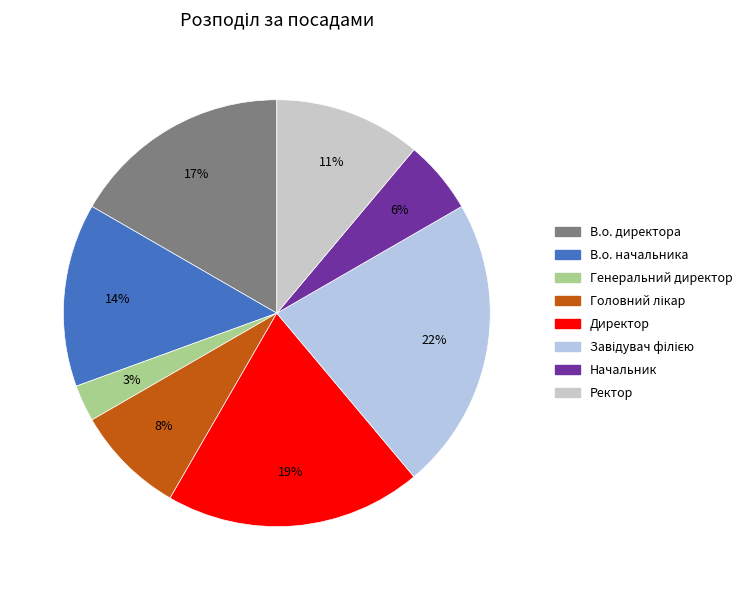

Is the sum of Генеральний директор and Начальник greater than half?

No